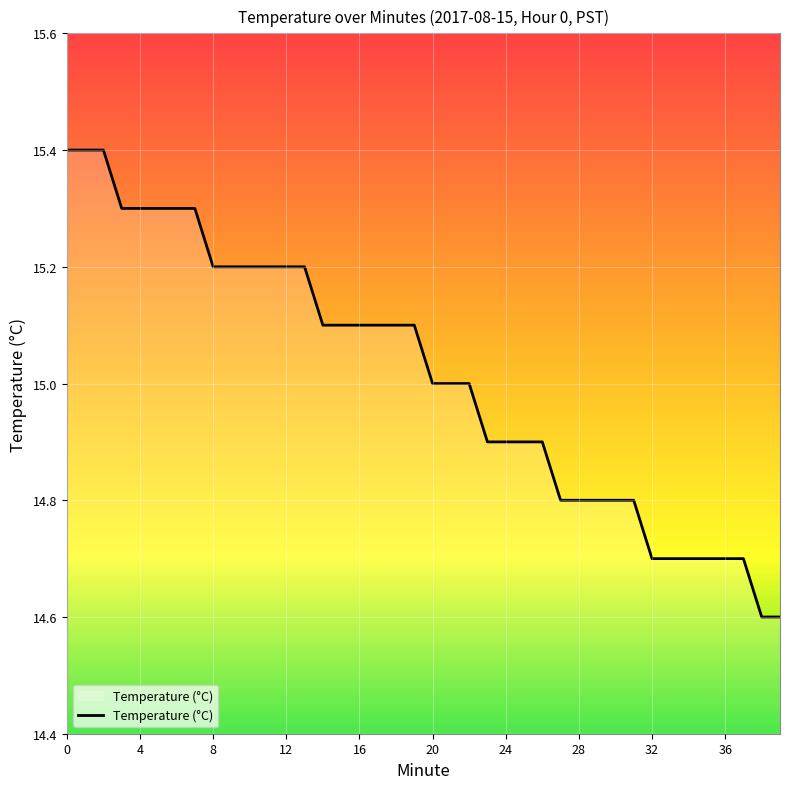

What is the difference between the maximum and minimum values?

0.8